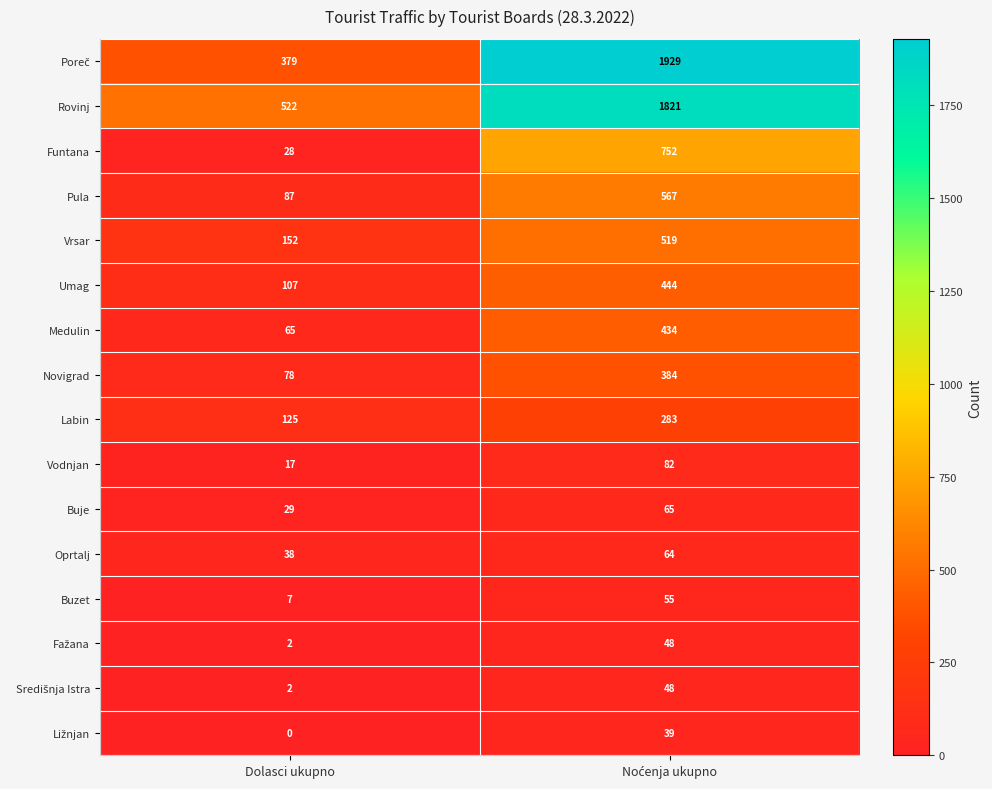

At which category does the chart reach its minimum across all series?

Dolasci ukupno